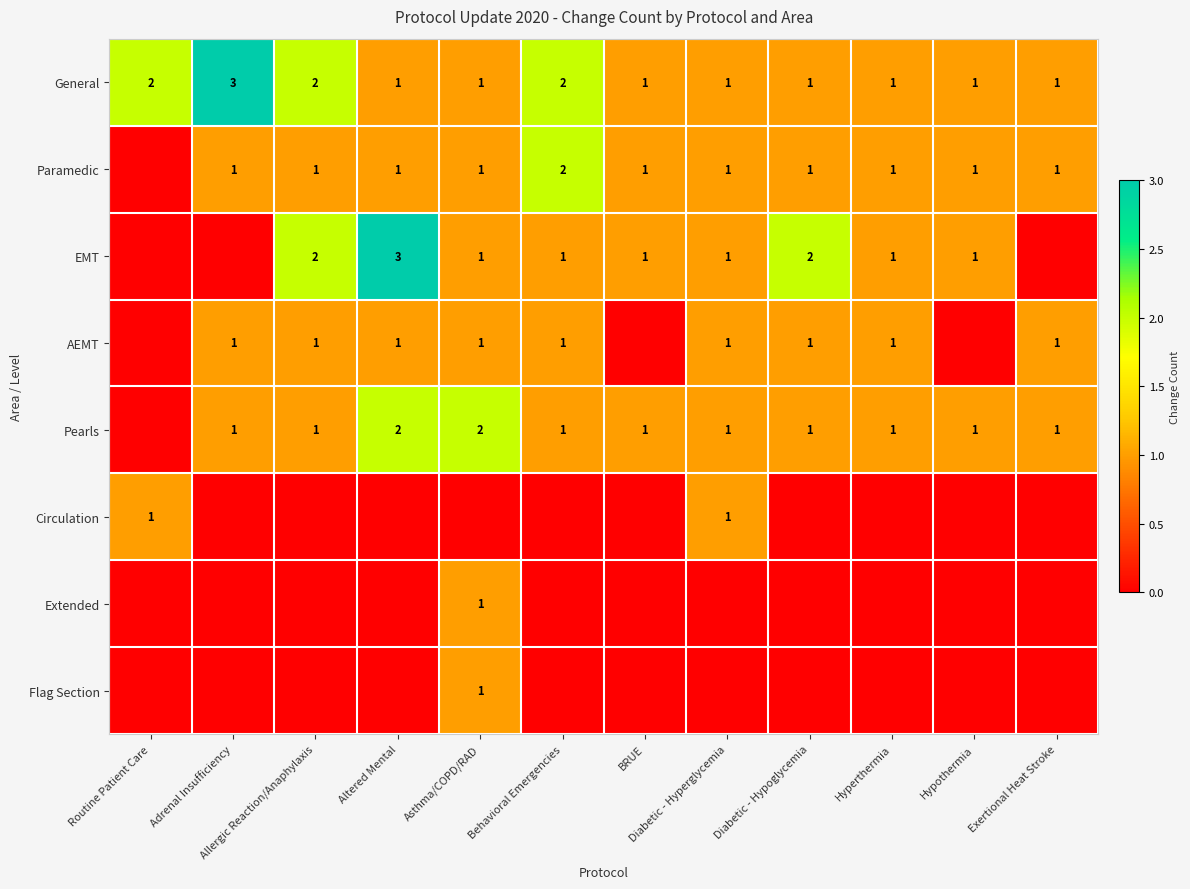

True or false: EMT has a value of 1 at Hypothermia.

True